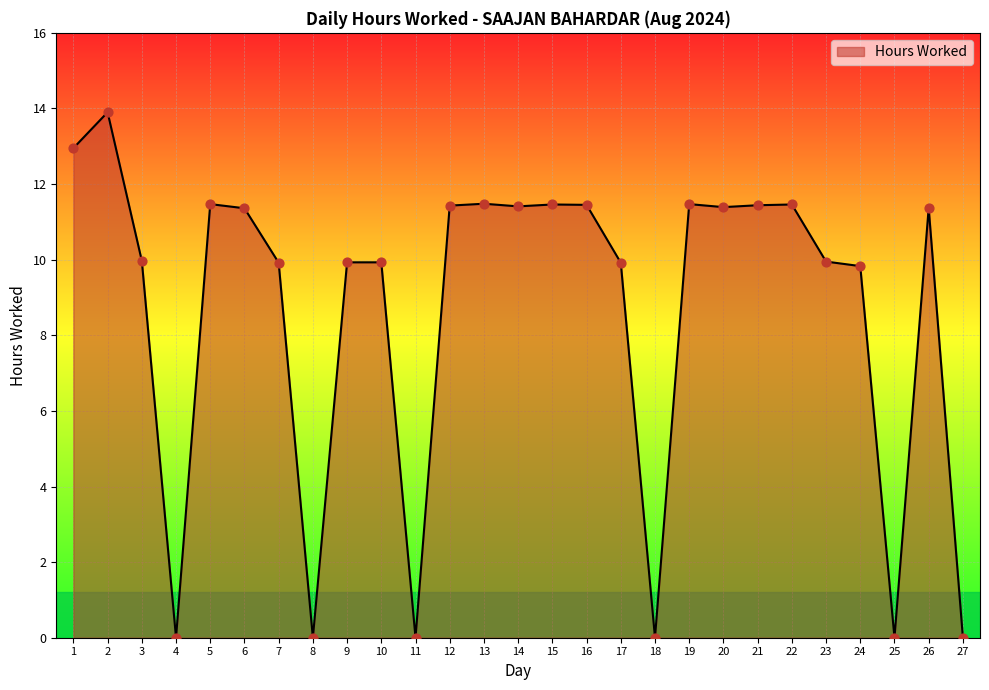

Between 11 and 24, which is larger?

24